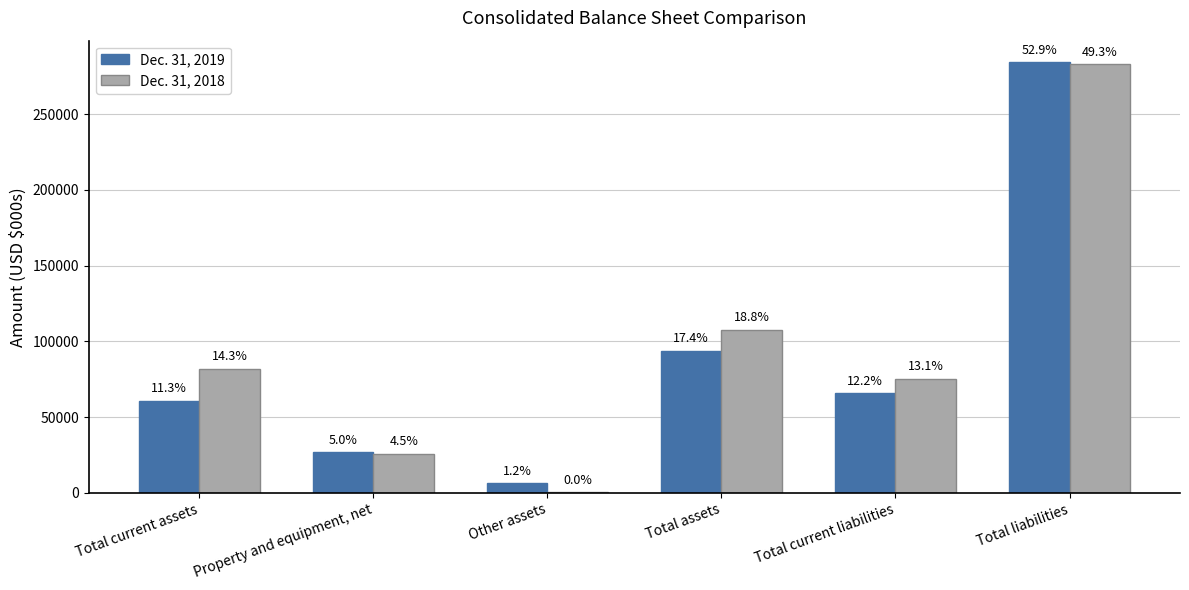

What are all the series names shown in the legend?

Dec. 31, 2019, Dec. 31, 2018